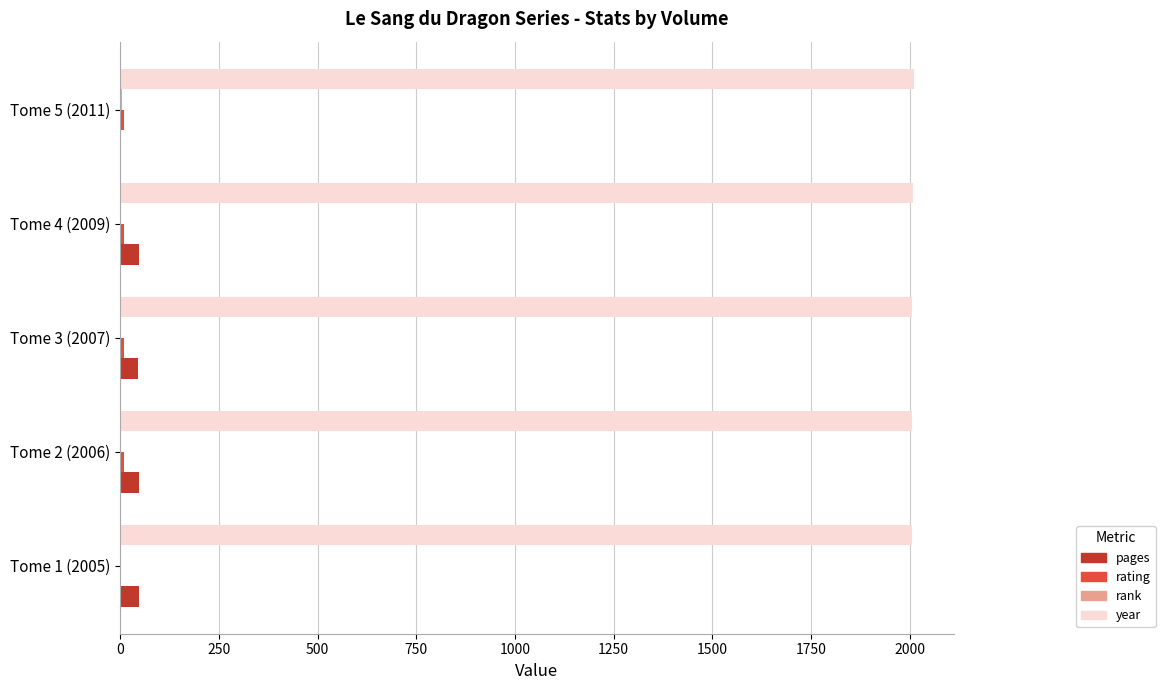

Is the value of pages at Tome 3 (2007) greater than the value of year at Tome 3 (2007)?

No